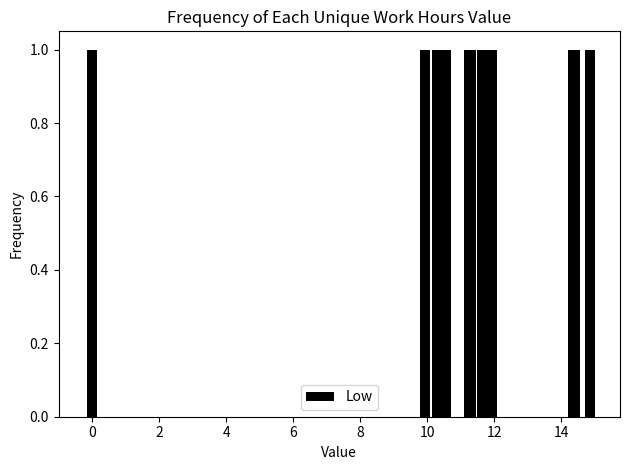

Approximately how many times larger is the value at 7 compared to 9?

1.0